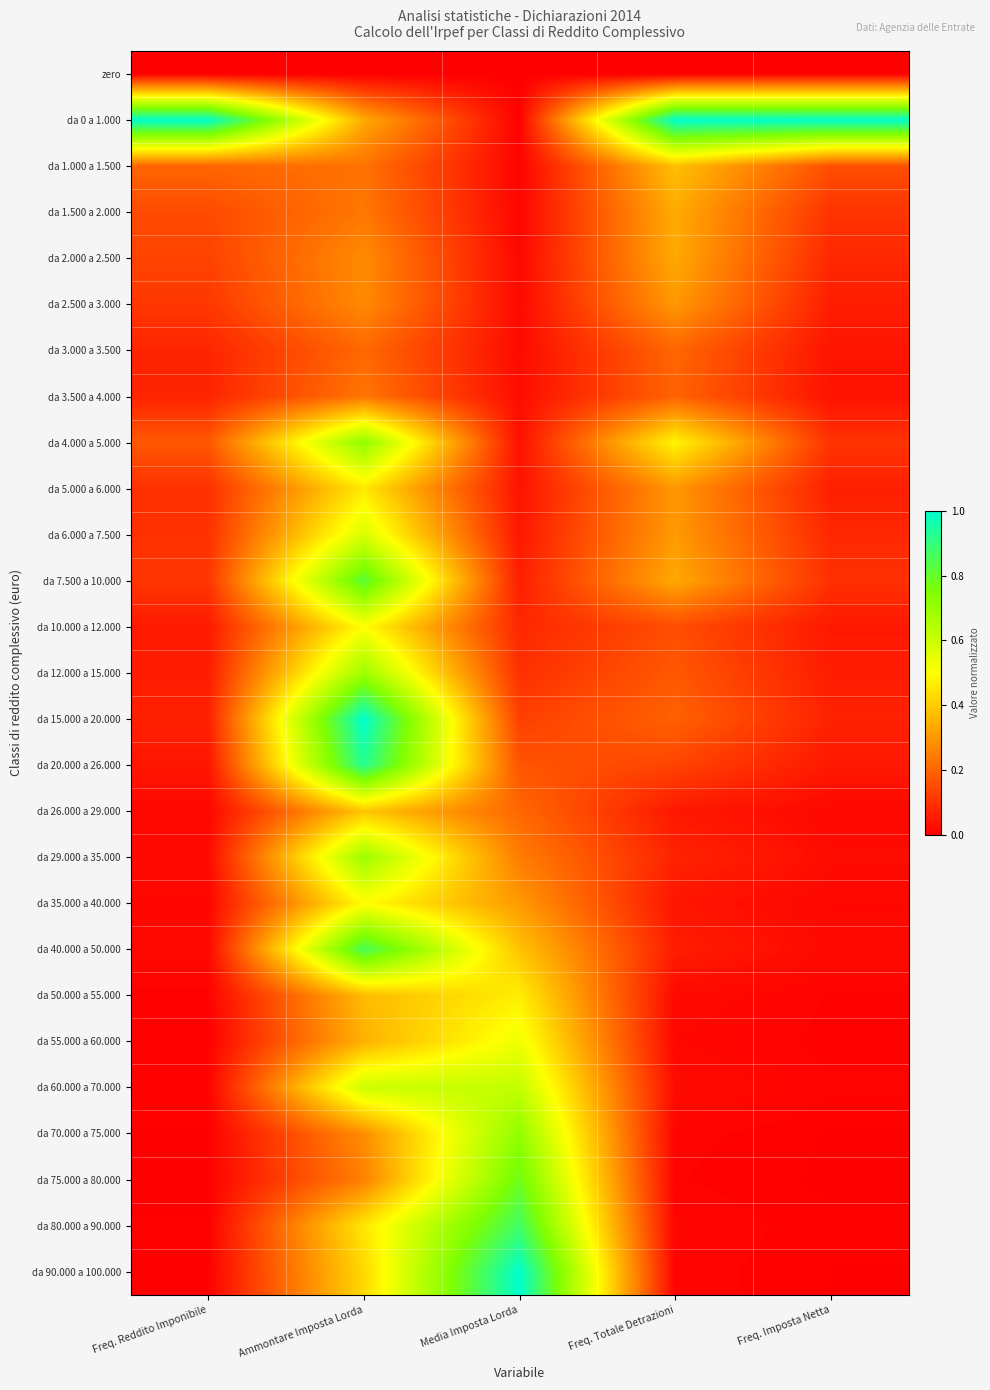

What is the spread (max minus min) of values at Freq. Reddito Imponibile?

1.0